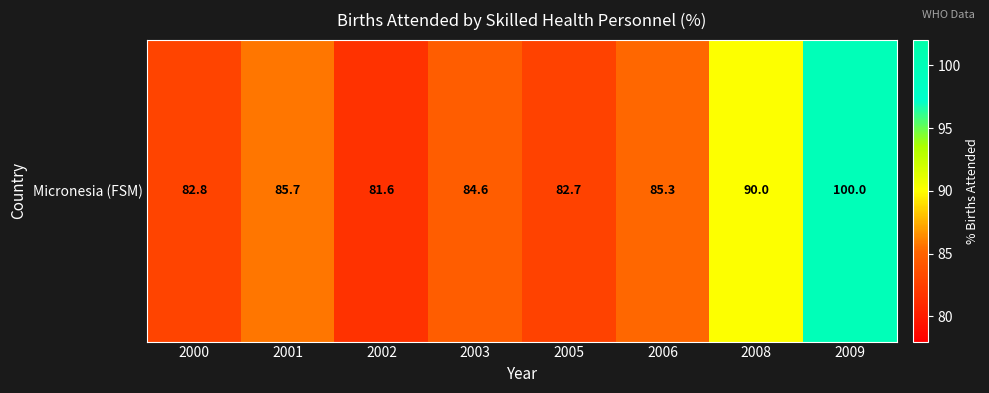

Rank the categories by value from lowest to highest.

2002, 2005, 2000, 2003, 2006, 2001, 2008, 2009